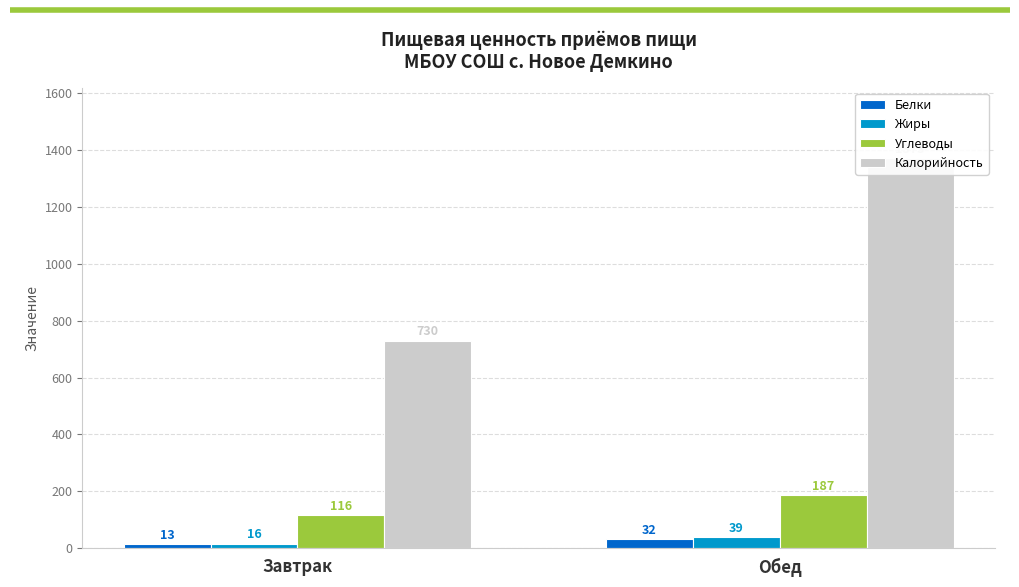

What is the greatest value displayed?

1373